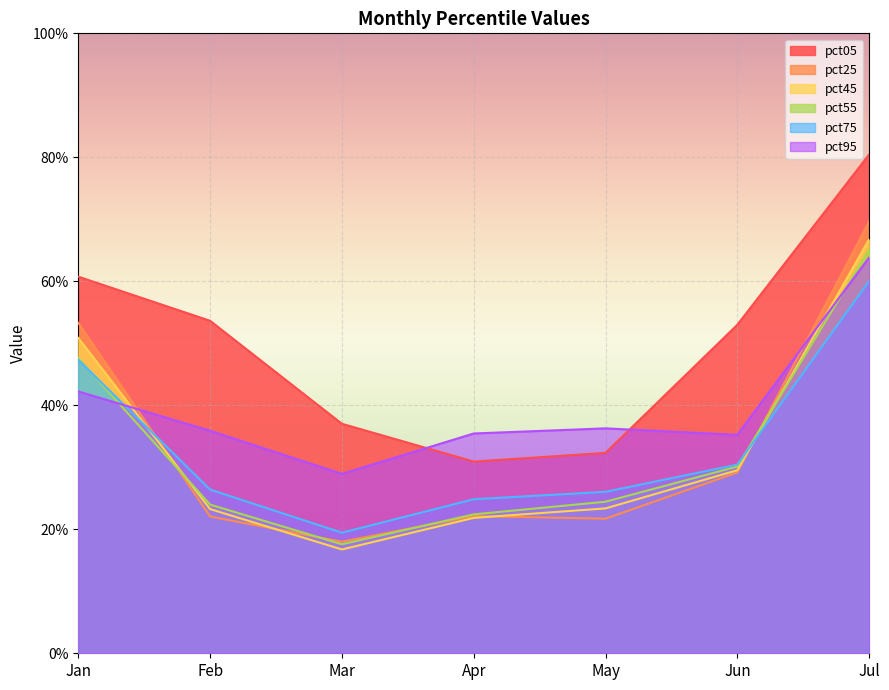

True or false: pct25 has a value of 0.7 at Jul.

True